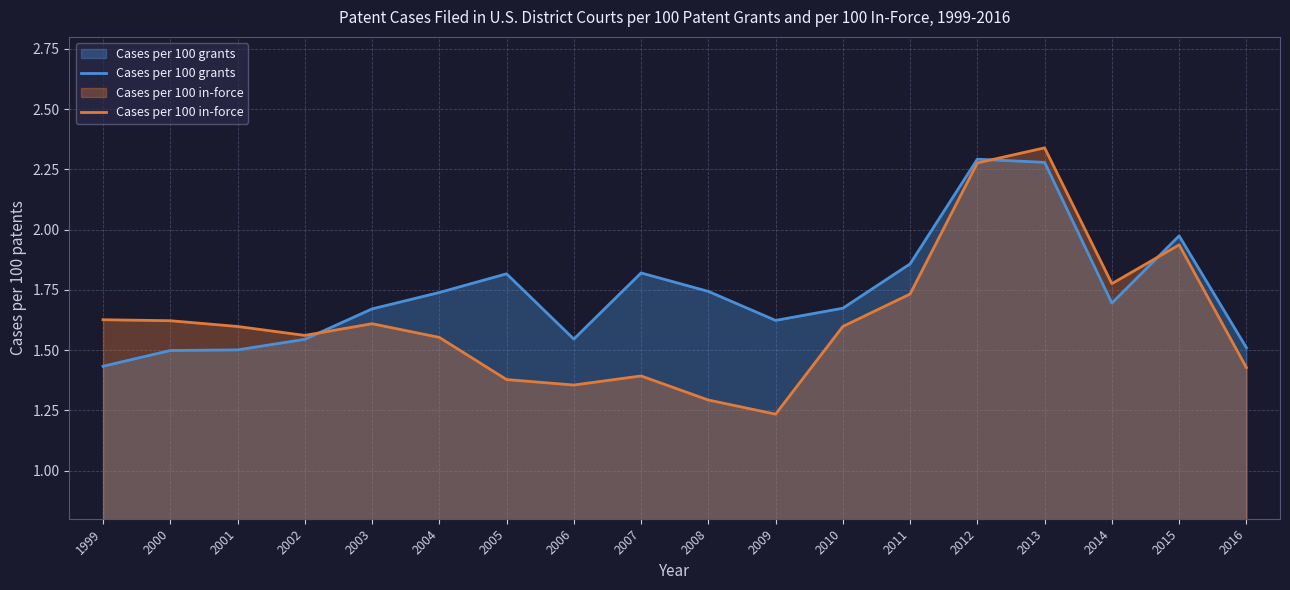

After their last crossing, which series has the higher values: Cases per 100 in-force or Cases per 100 grants?

Cases per 100 grants